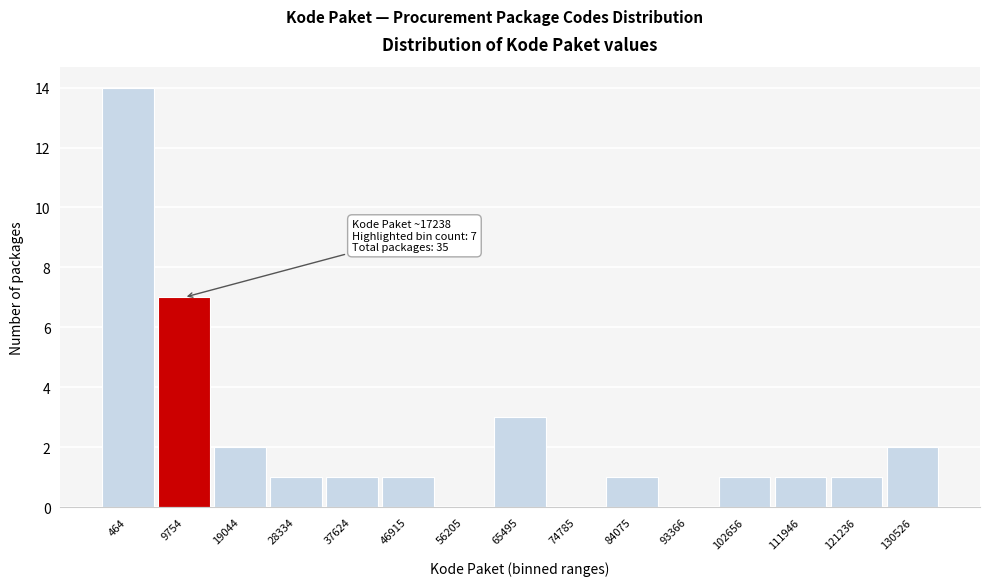

Reading left to right, what are all the values shown in this chart?

464=14	9754=7	19044=2	28334=1	37624=1	46915=1	56205=0	65495=3	74785=0	84075=1	93366=0	102656=1	111946=1	121236=1	130526=2